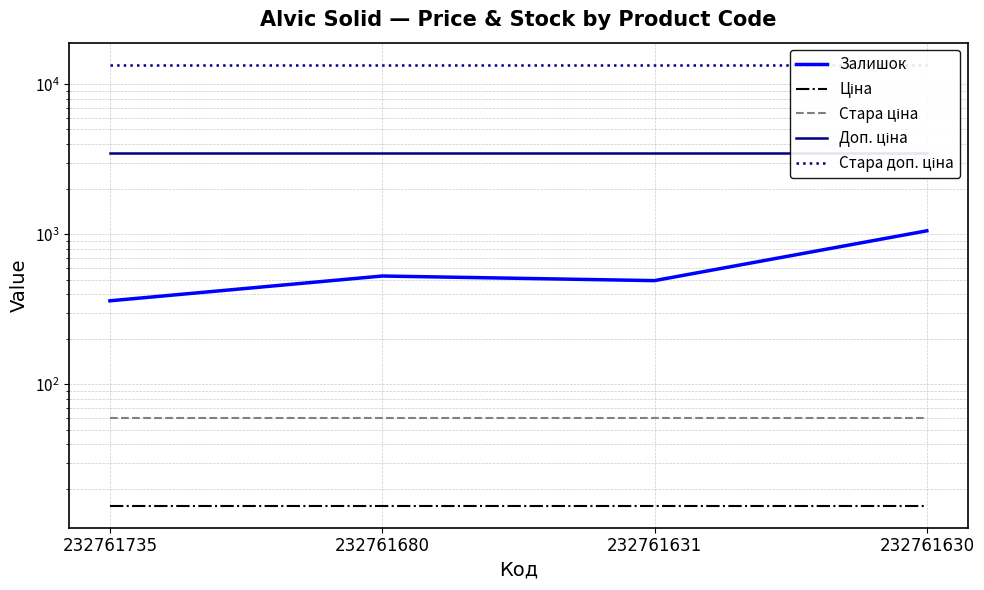

True or false: Ціна has a value of 22.7 at 232761680.

False